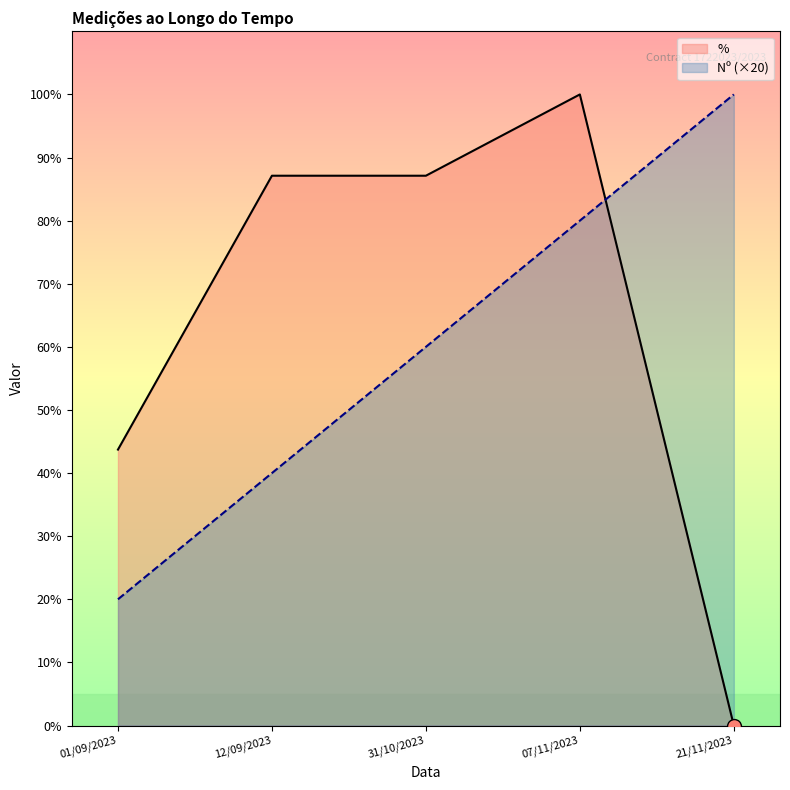

List the series in order of their peak value, lowest first.

Nº, %